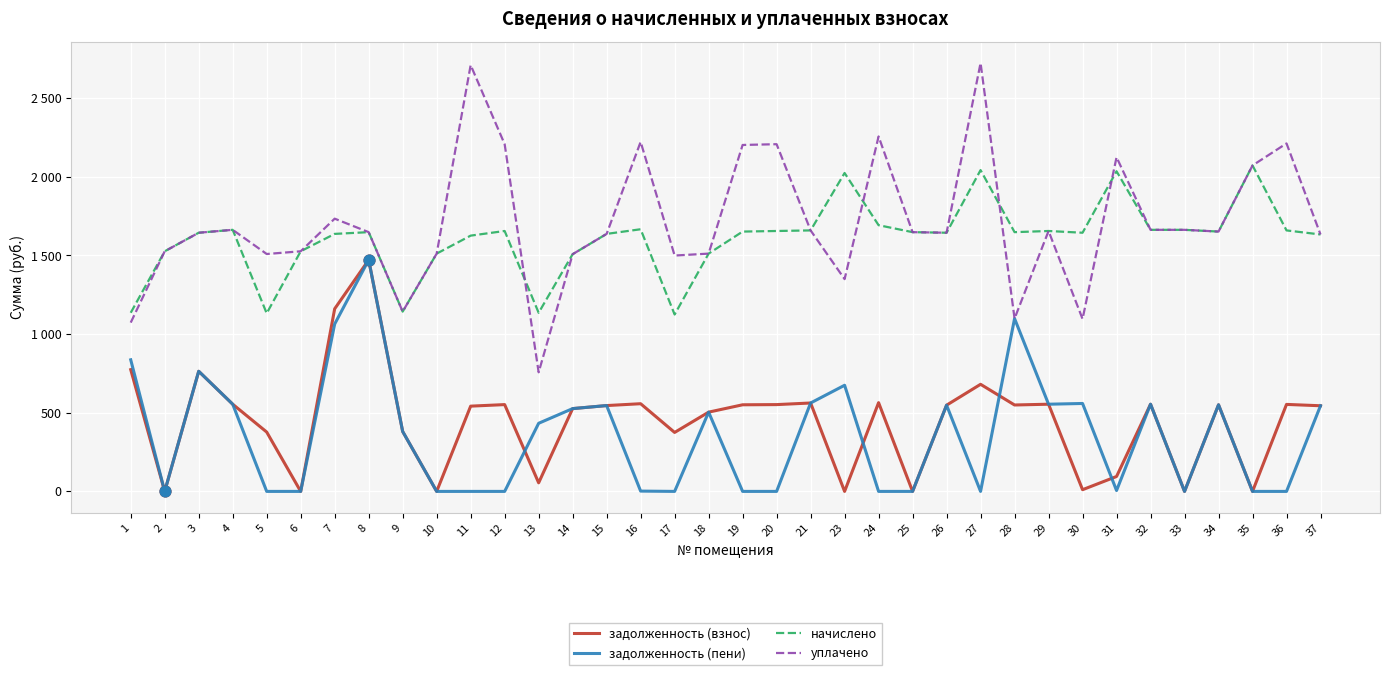

What is the total value across all series at 13?

2380.1